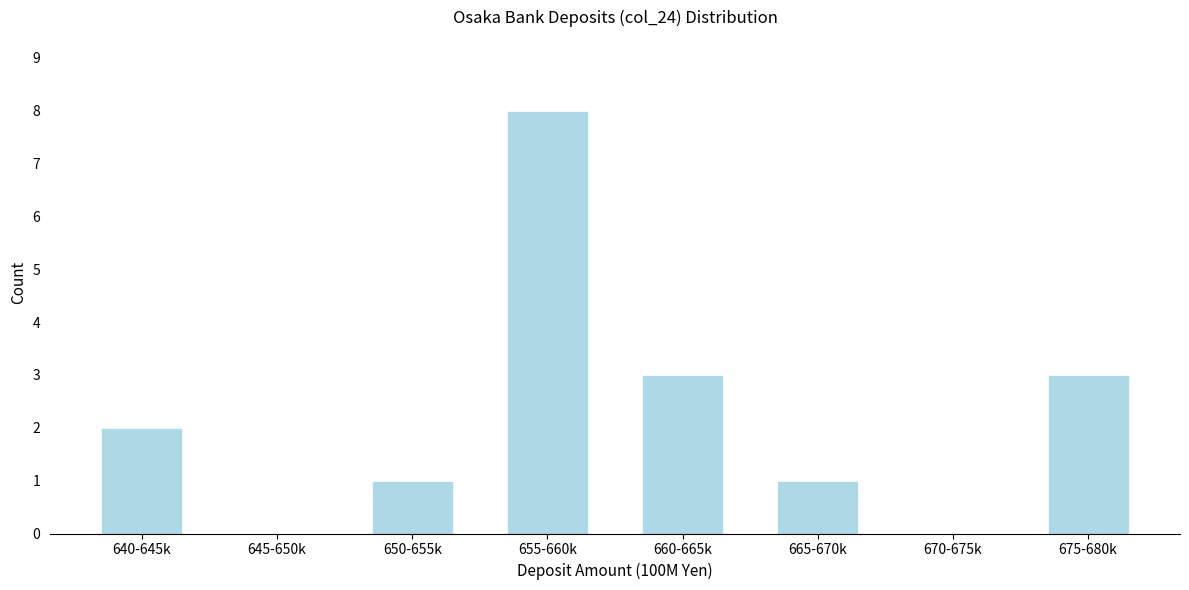

Reading left to right, what are all the values shown in this chart?

640-645k=2	645-650k=0	650-655k=1	655-660k=8	660-665k=3	665-670k=1	670-675k=0	675-680k=3